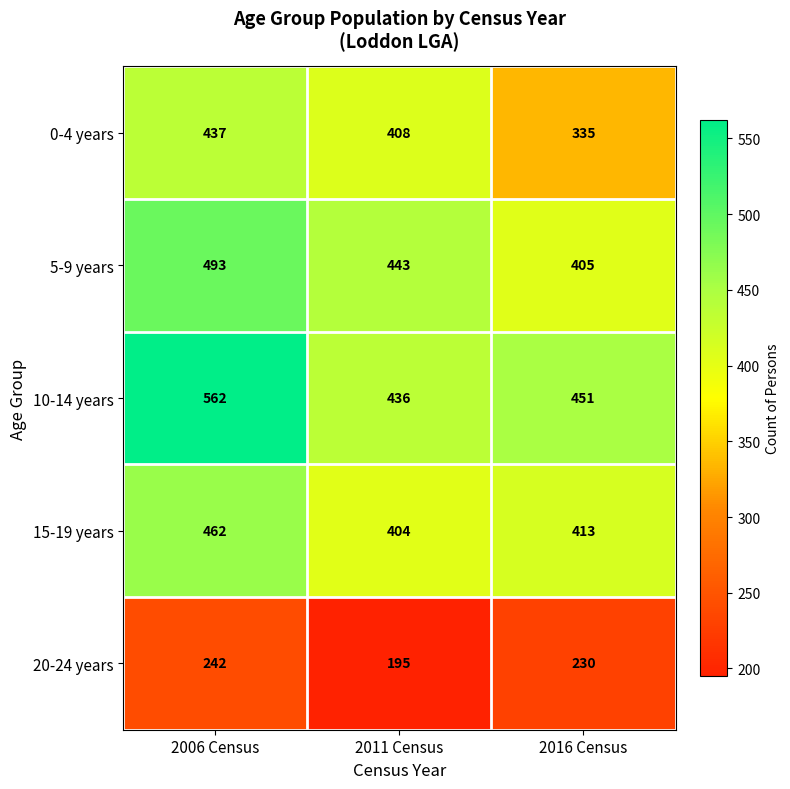

Which series changed the most between 2011 Census and 2016 Census?

0-4 years